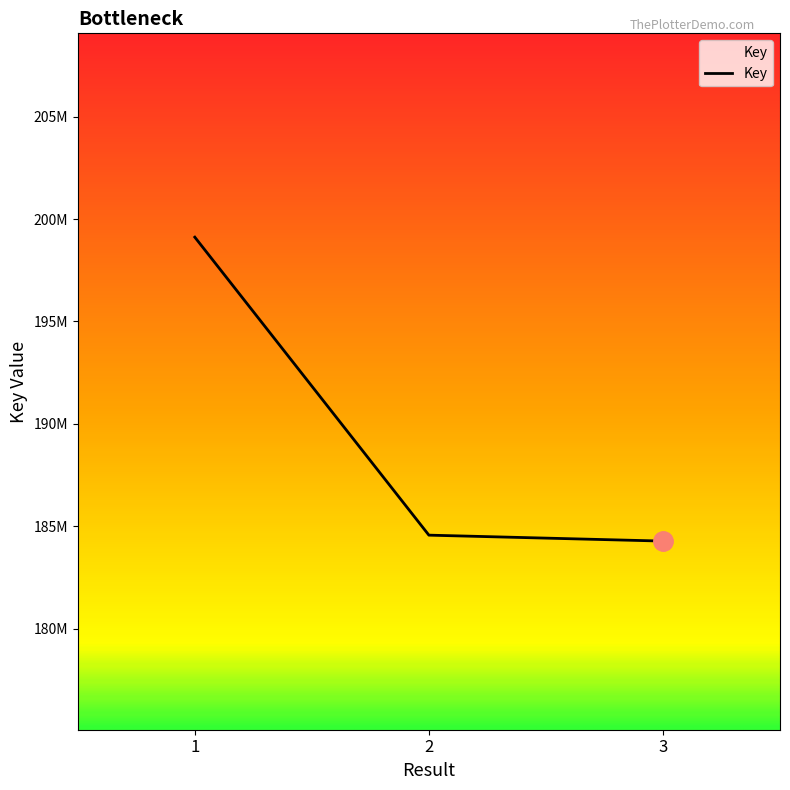

Does the chart have visible grid lines?

No